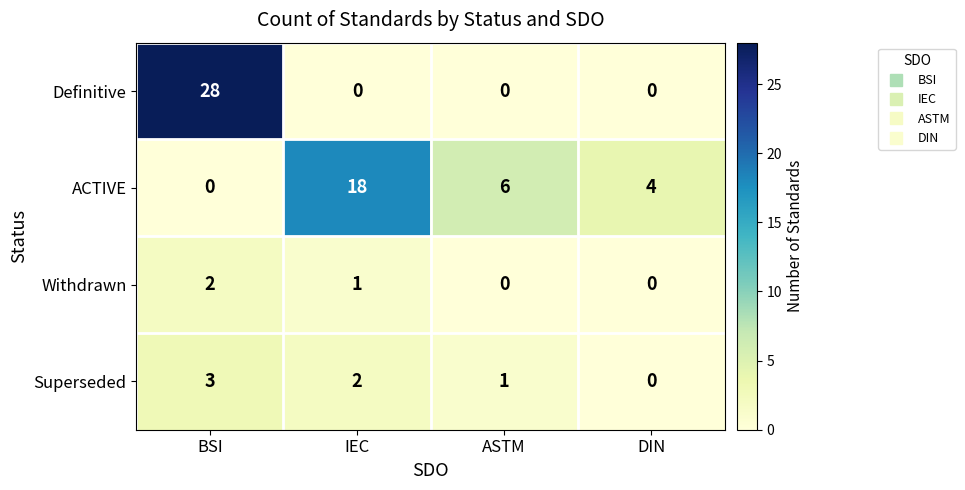

The value of Withdrawn at DIN is -1. True or false?

False